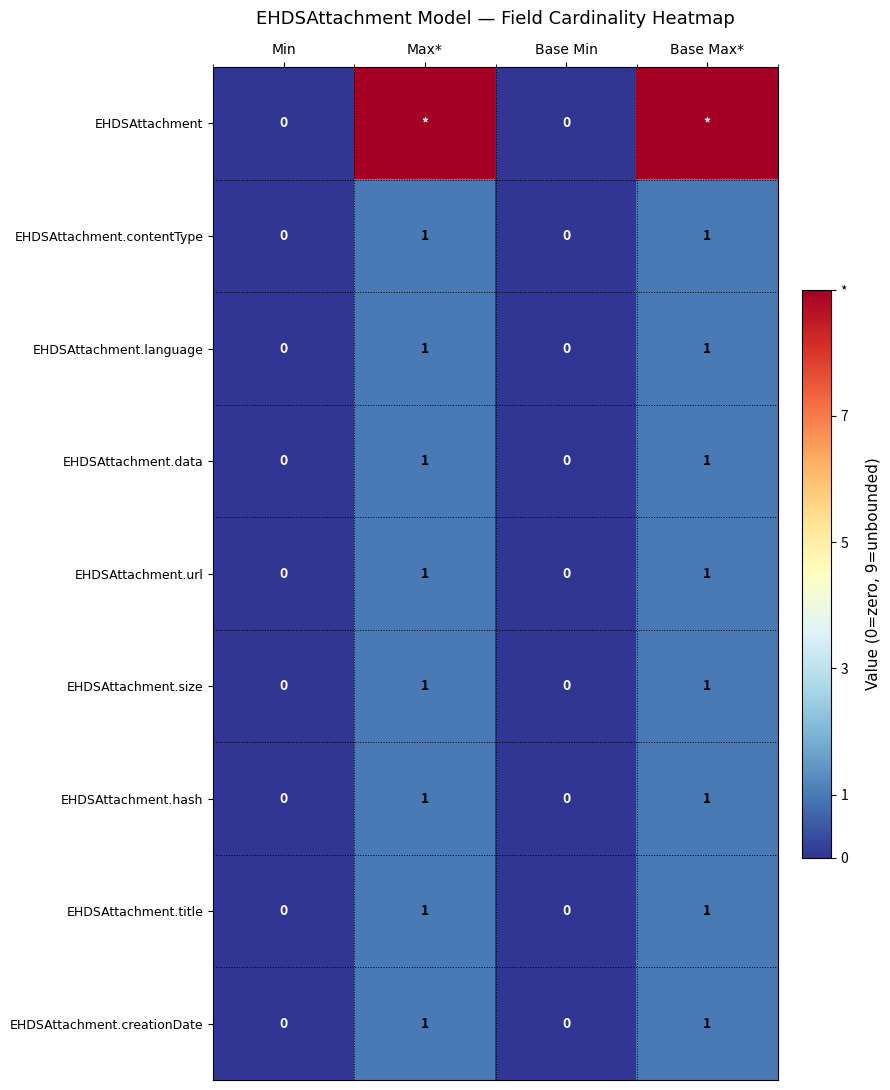

How many EHDSAttachment.url values are between 0 and 1?

4